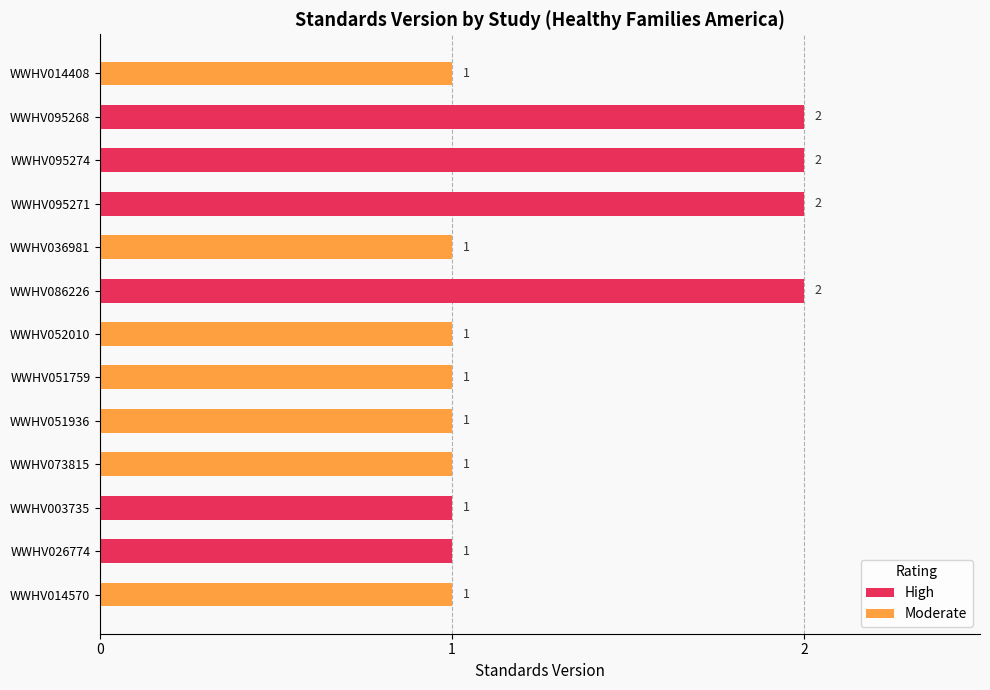

The High series shows 2 at WWHV086226. True or false?

True